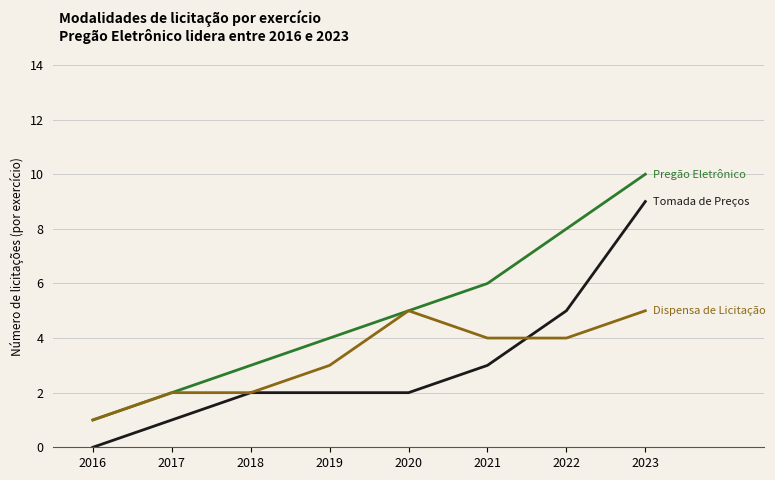

Reading left to right, extract all data points from this chart.

Pregão Eletrônico: 1	2	3	4	5	6	8	10
Tomada de Preços: 0	1	2	2	2	3	5	9
Dispensa de Licitação: 1	2	2	3	5	4	4	5